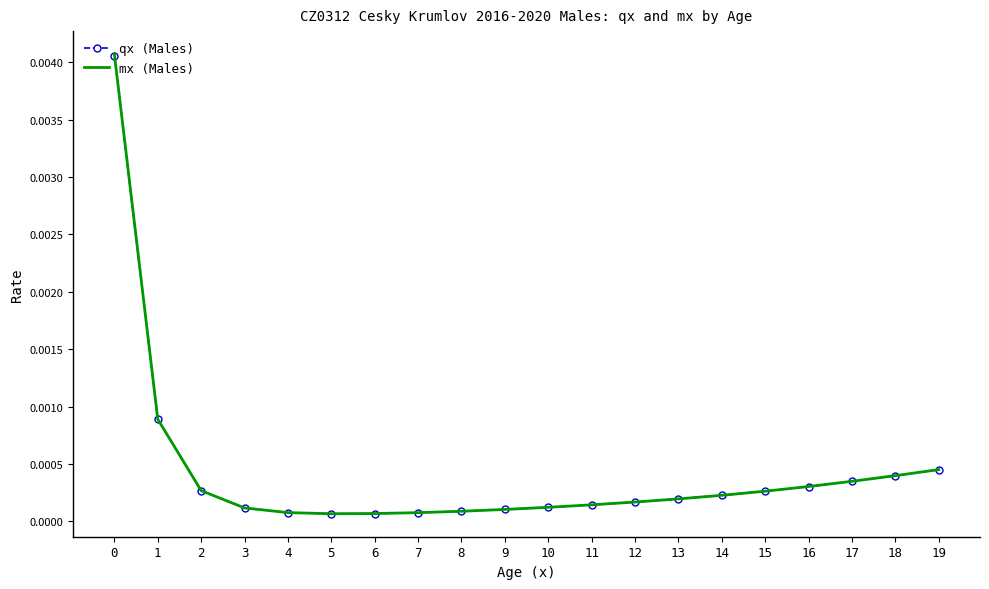

True or false: qx (Males) and mx (Males) cross at least once.

False